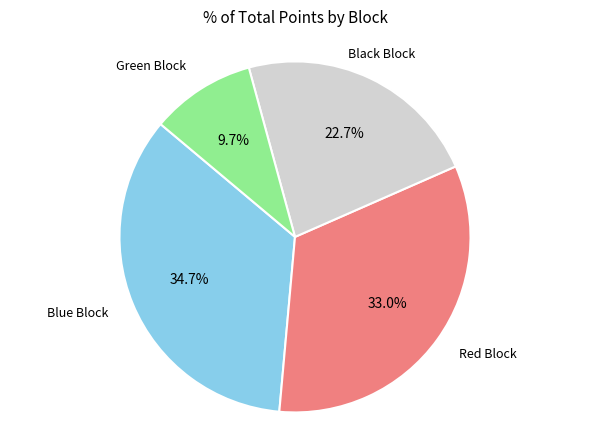

Which has a higher value, Blue Block or Black Block?

Blue Block